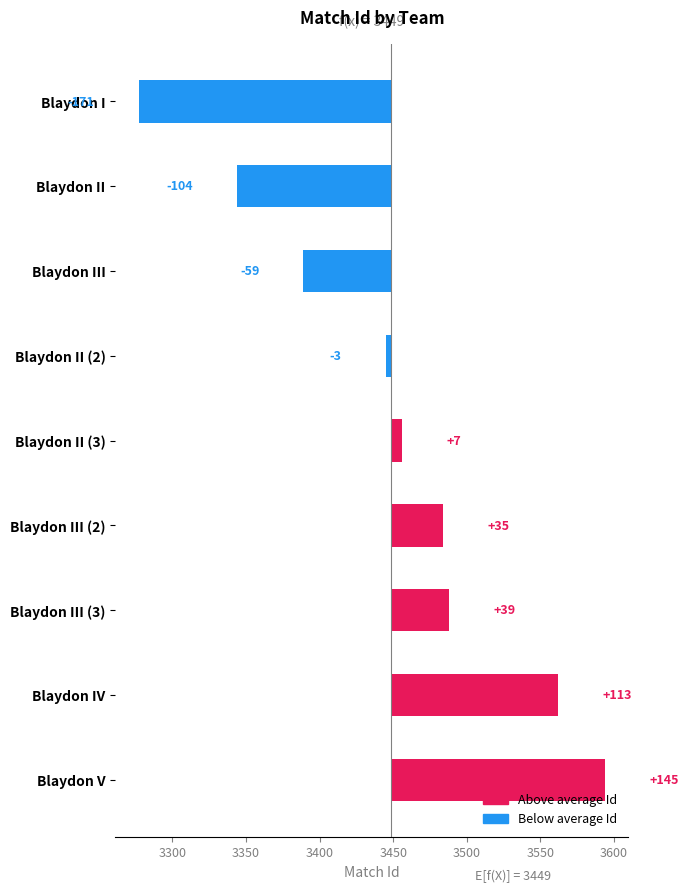

What is the smallest value displayed?

3277